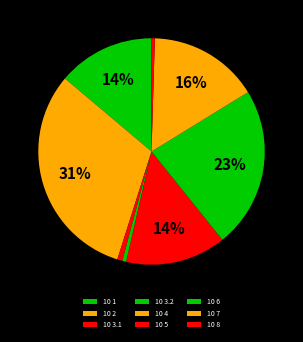

What is the change in value from 10 3.1 to 10 7?

+17627